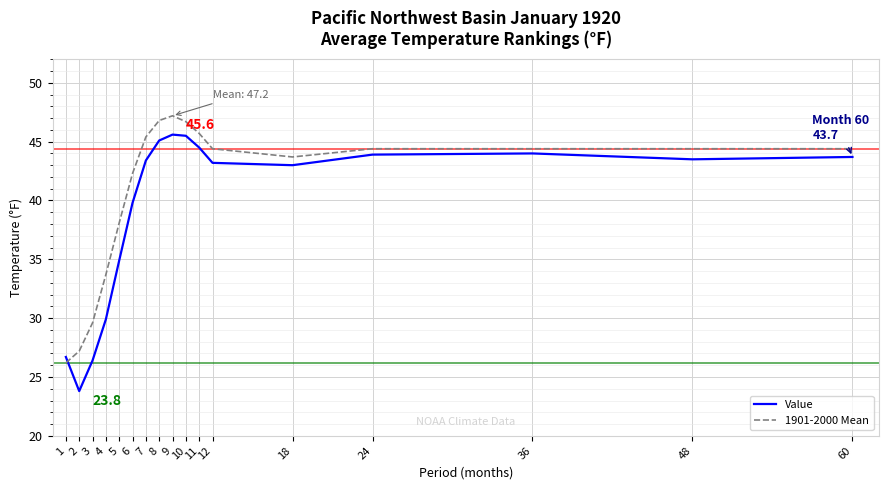

What is the spread (max minus min) of values at 48?

0.9